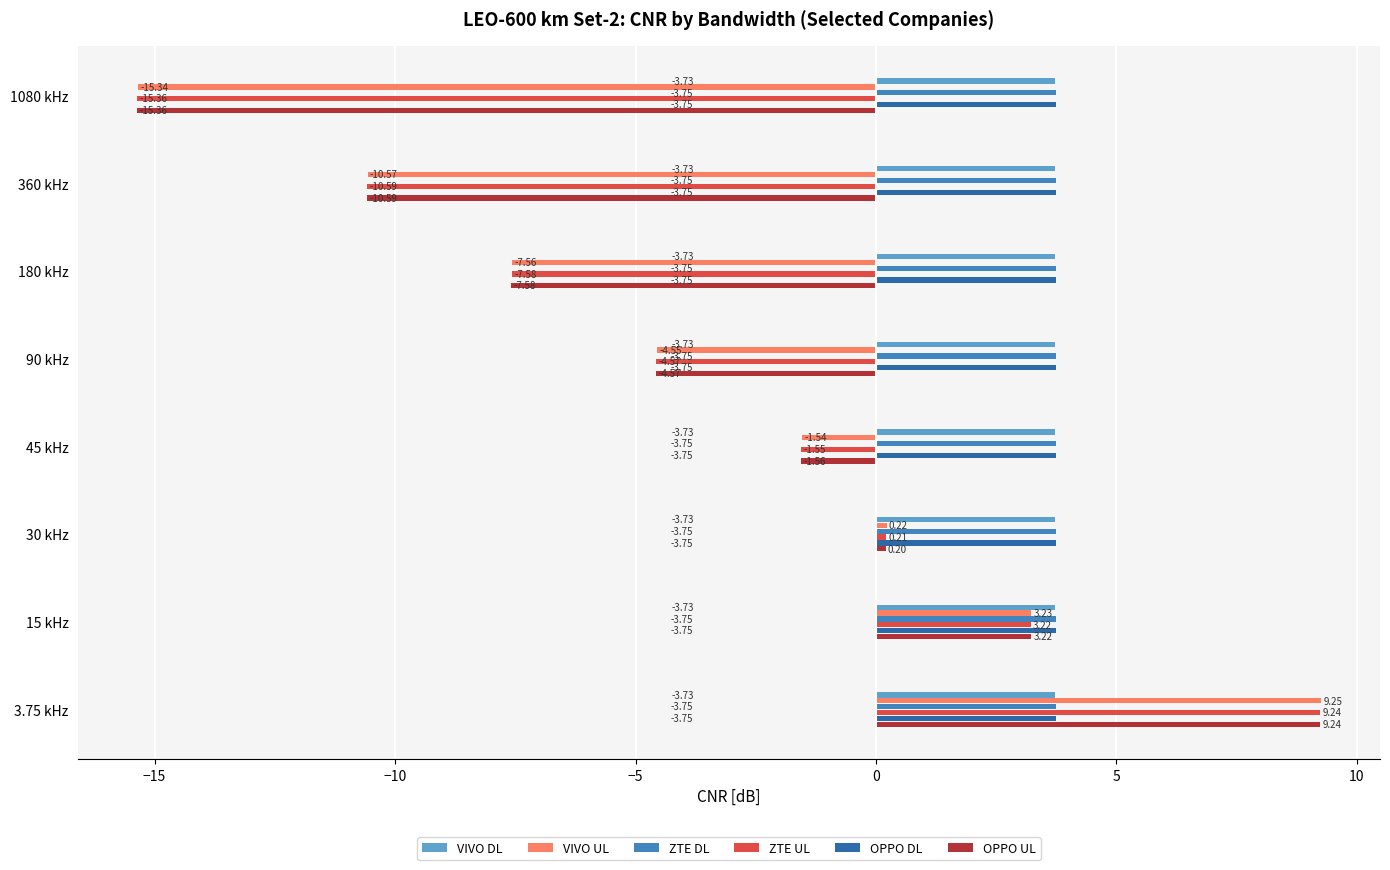

What is the spread (max minus min) of values at 15 kHz?

0.5